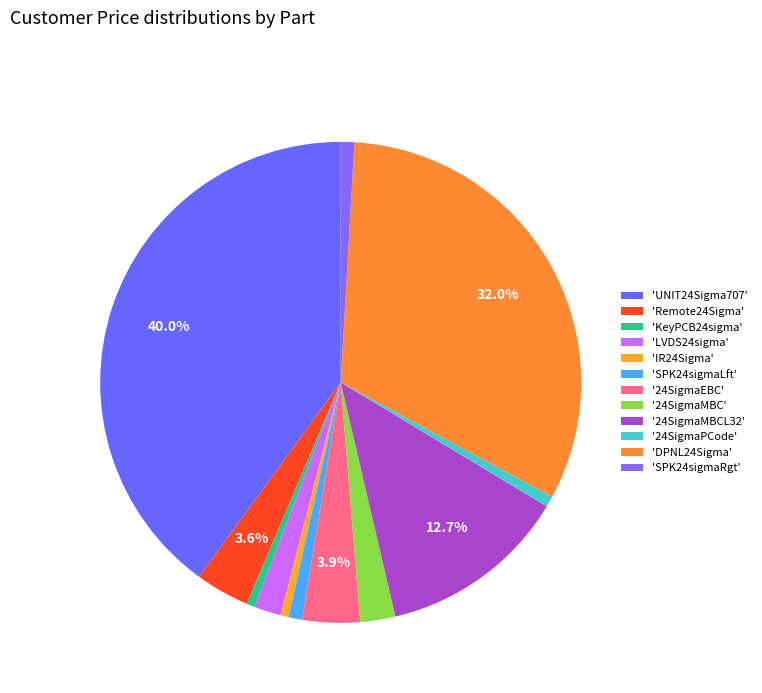

How many segments does this pie chart have?

12